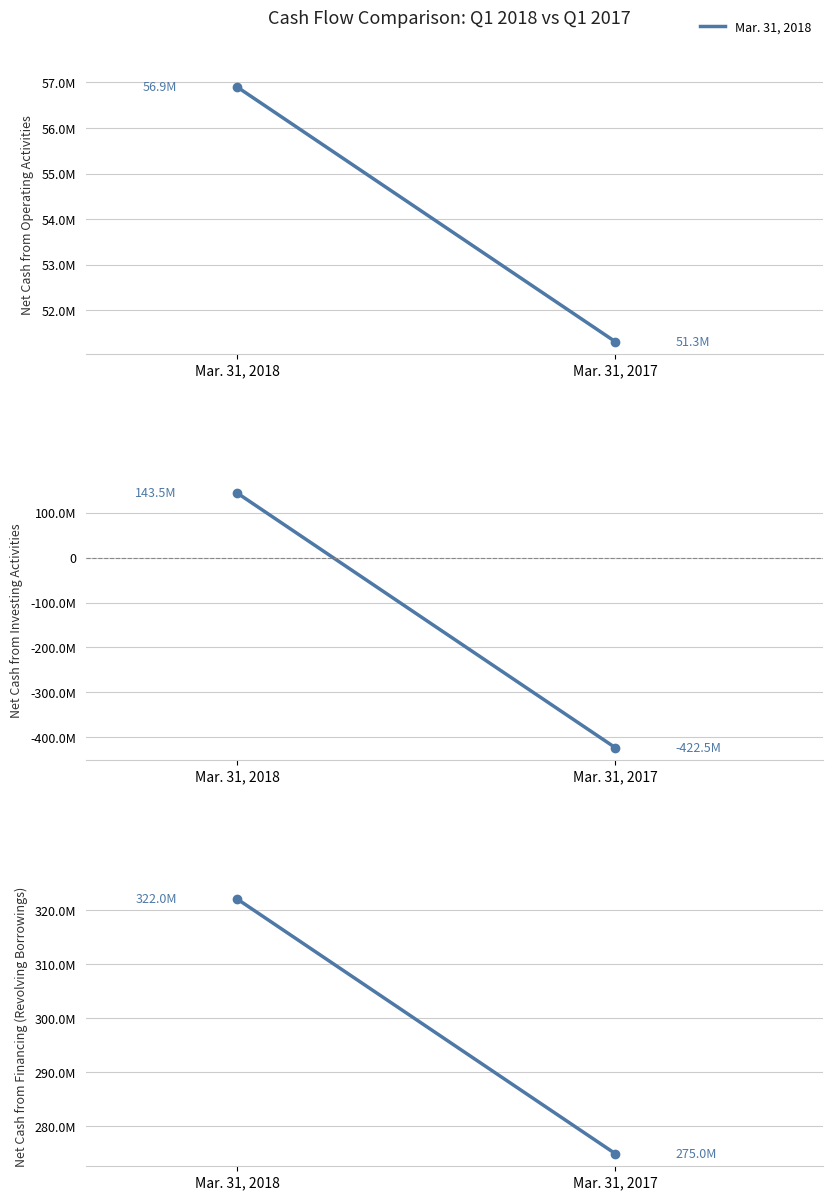

What is the spread (max minus min) of values at Mar. 31, 2018?

265101000